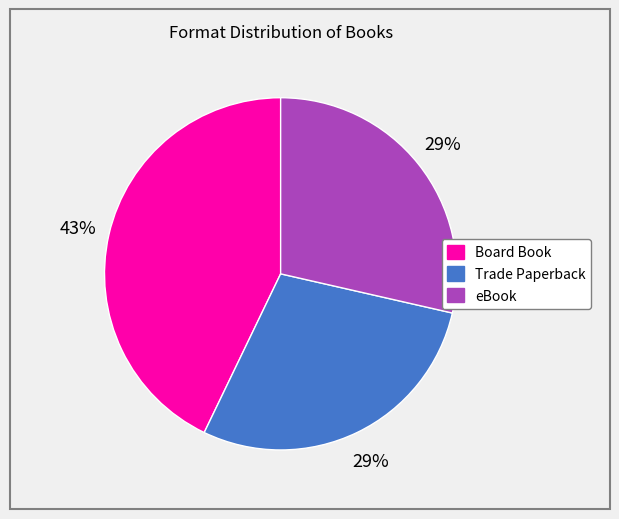

Between Board Book and Trade Paperback, which is larger?

Board Book